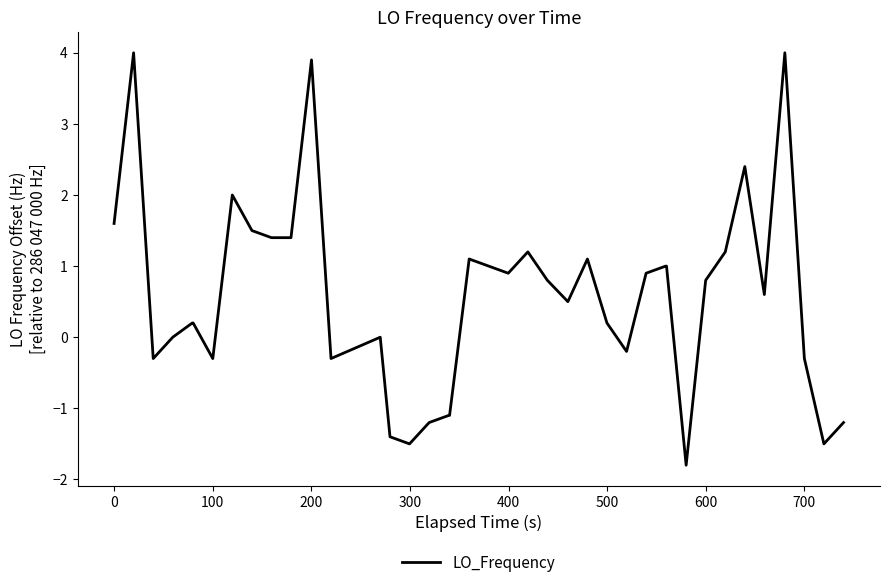

What is the difference between the maximum and minimum values?

5.8